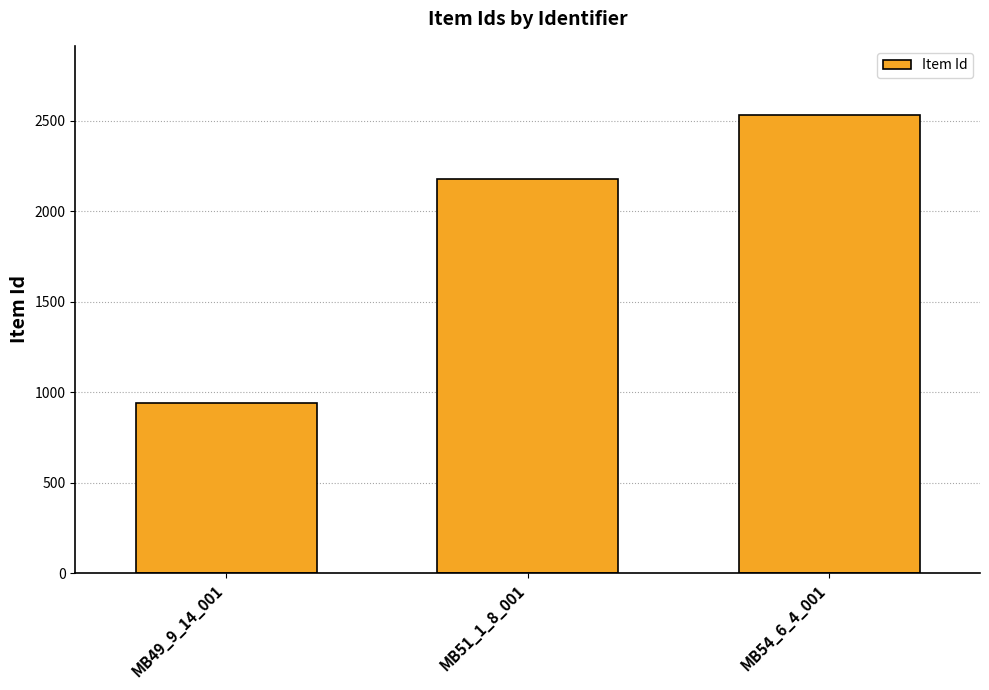

Rank the categories by value from lowest to highest.

MB49_9_14_001, MB51_1_8_001, MB54_6_4_001